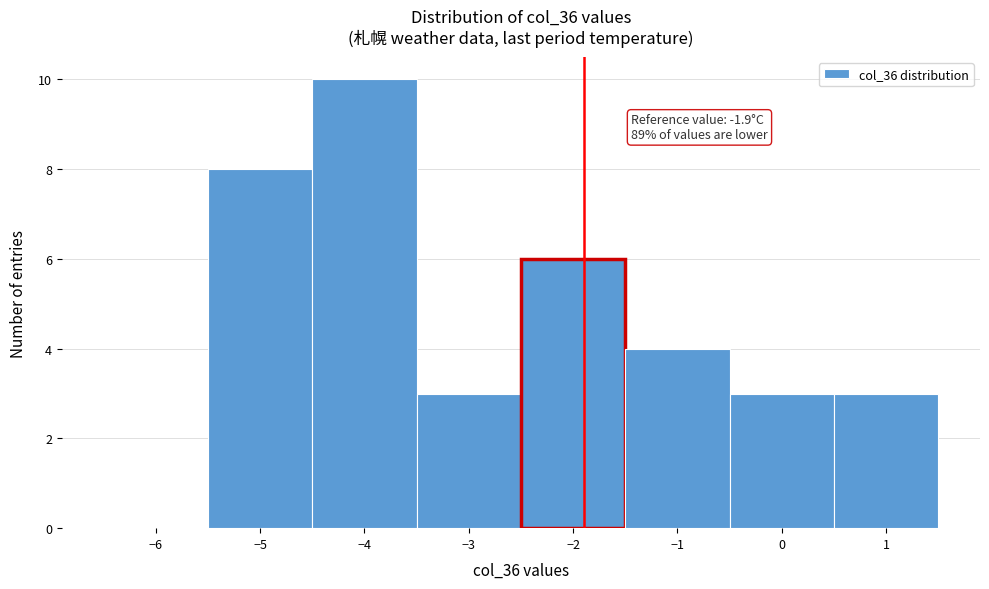

Over which range of the x-axis is the bar tallest?

-4.5 to -3.5